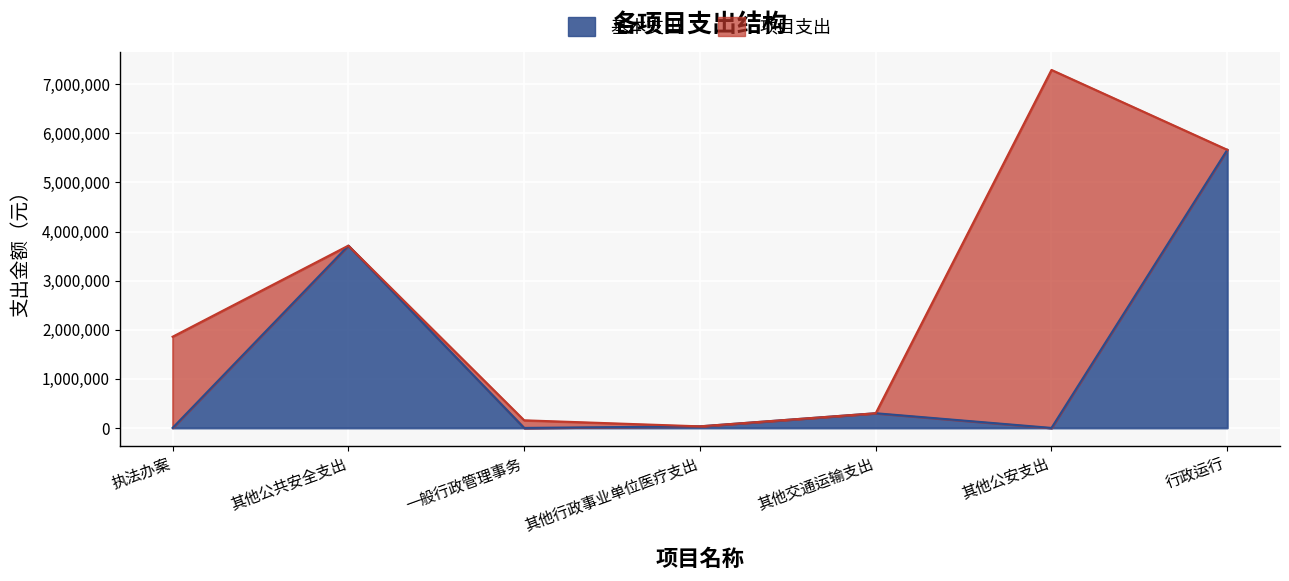

How many values are below 32310?

3